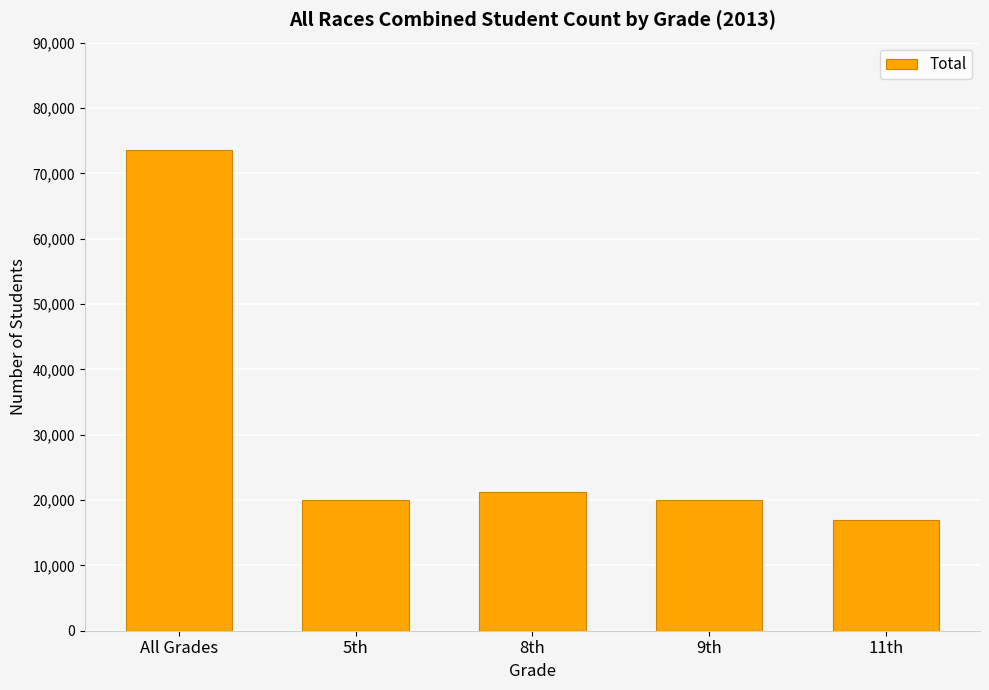

What is the sum of the values at 8th and 5th?

41238